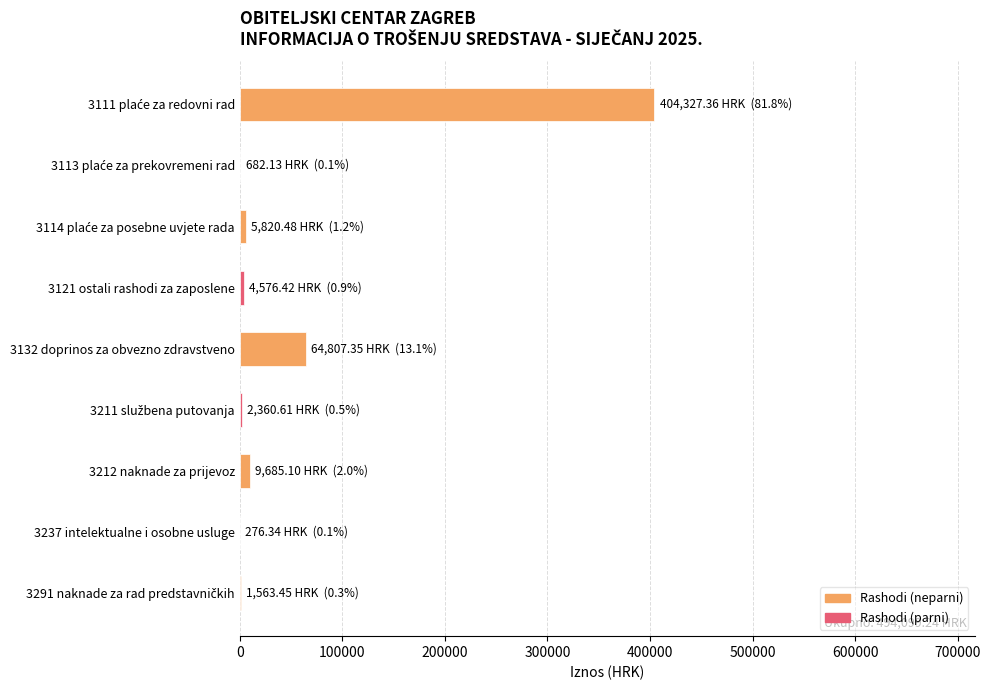

What is the maximum value shown in the chart?

404327.4